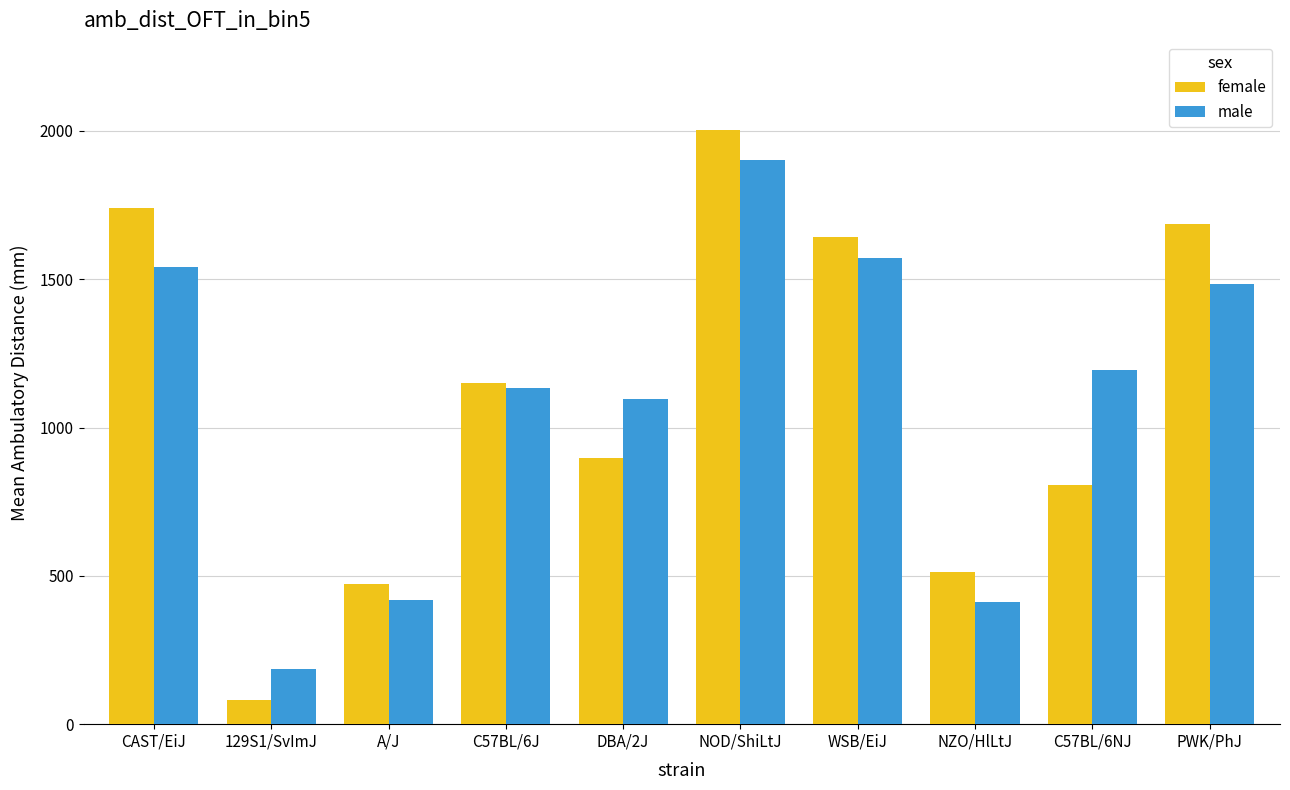

What is the sum of the male values at A/J and NOD/ShiLtJ?

2318.8